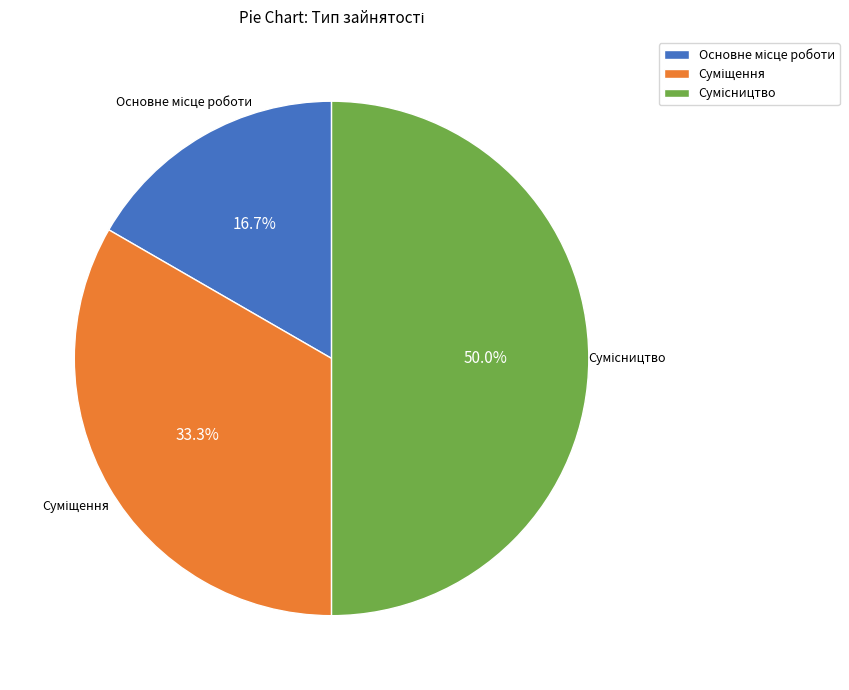

Is it true that Сумісництво is 39% of the pie?

False